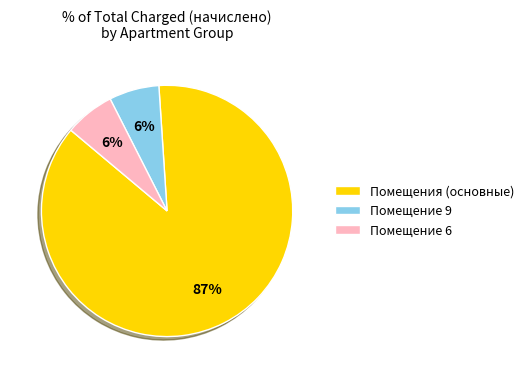

Which has a higher value, Помещение 6 or Помещения (основные)?

Помещения (основные)